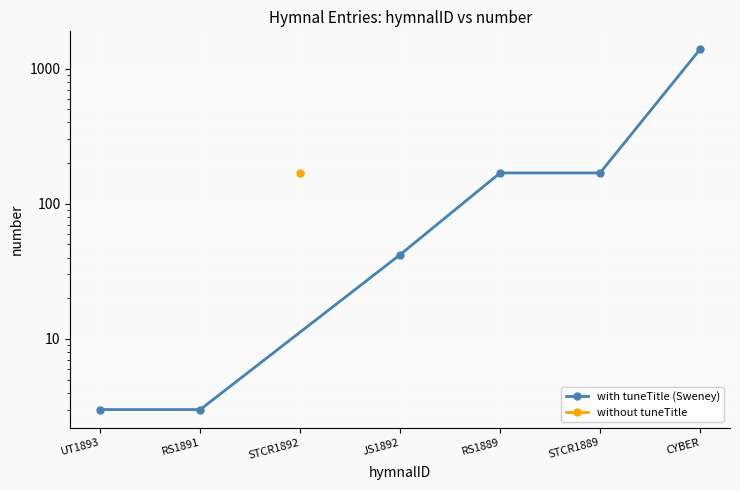

The value at CYBER is 502. True or false?

False